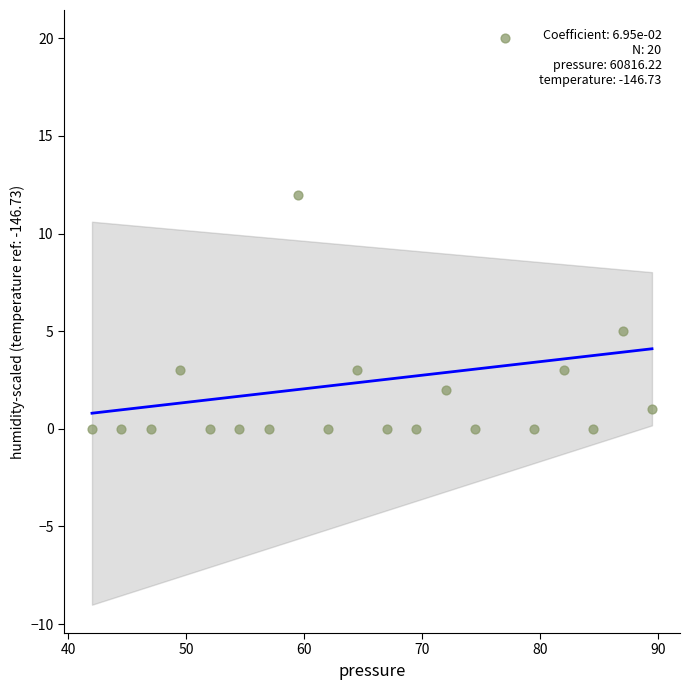

What is the range of Y values (max minus min)?

20